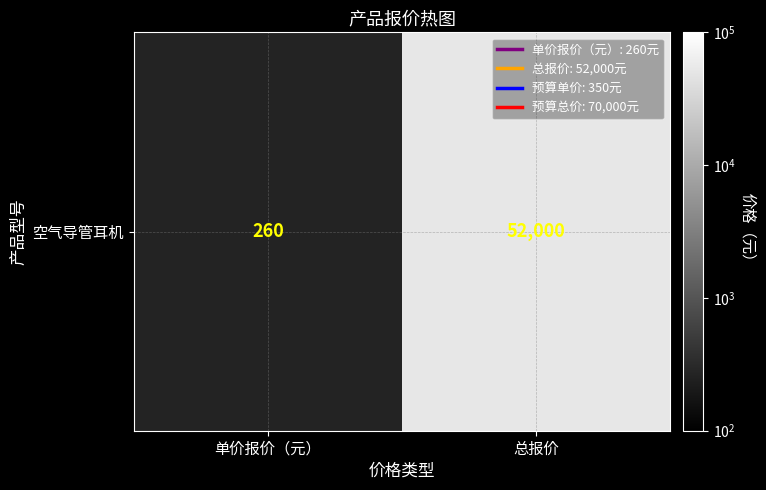

What is the difference between the maximum and minimum values?

51740